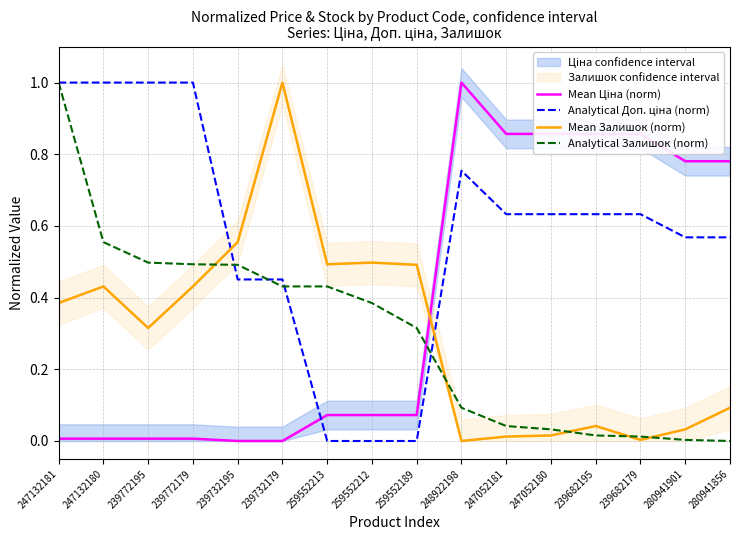

True or false: Mean Ціна (norm) and Analytical Доп. ціна (norm) cross at least once.

True